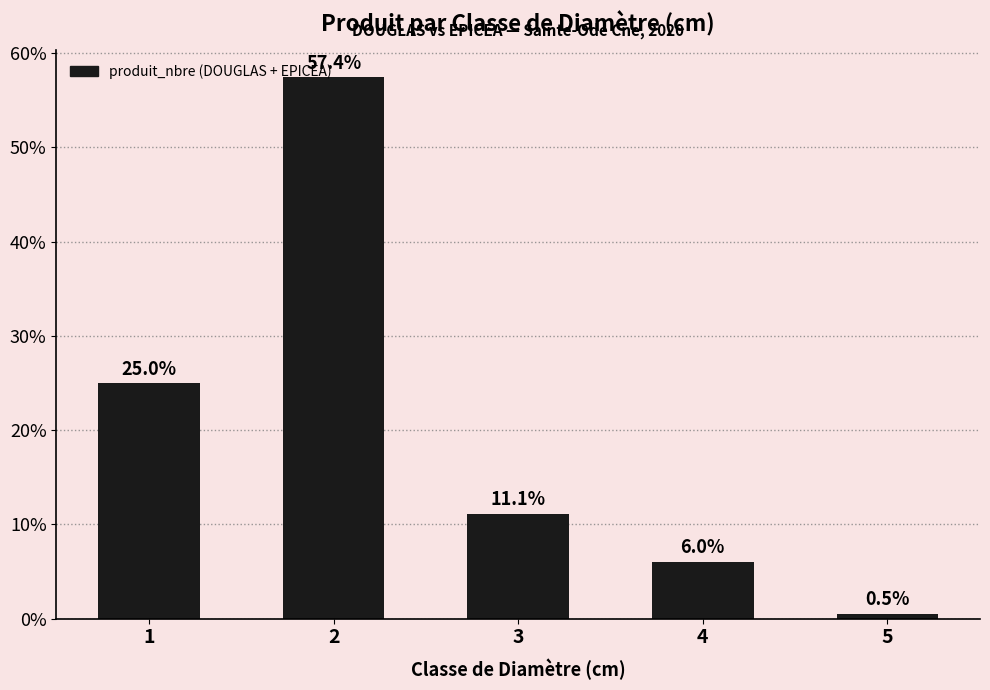

True or false: the data shows 57.4 at 2.

True